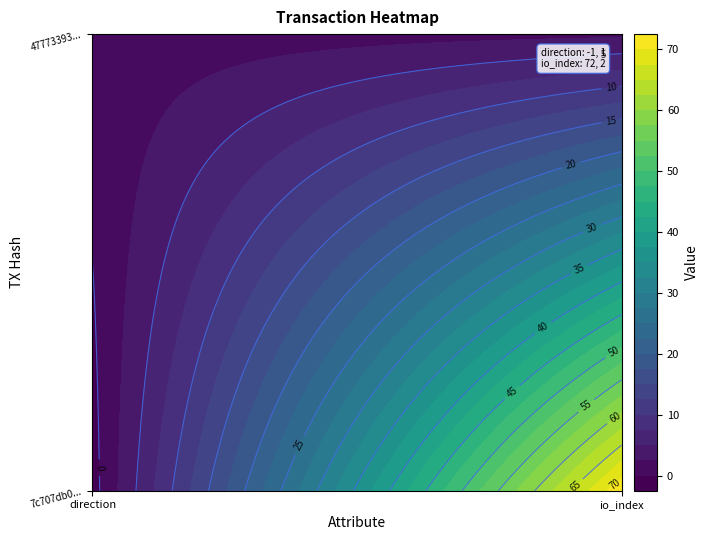

What is the spread (max minus min) of values at 1?

70